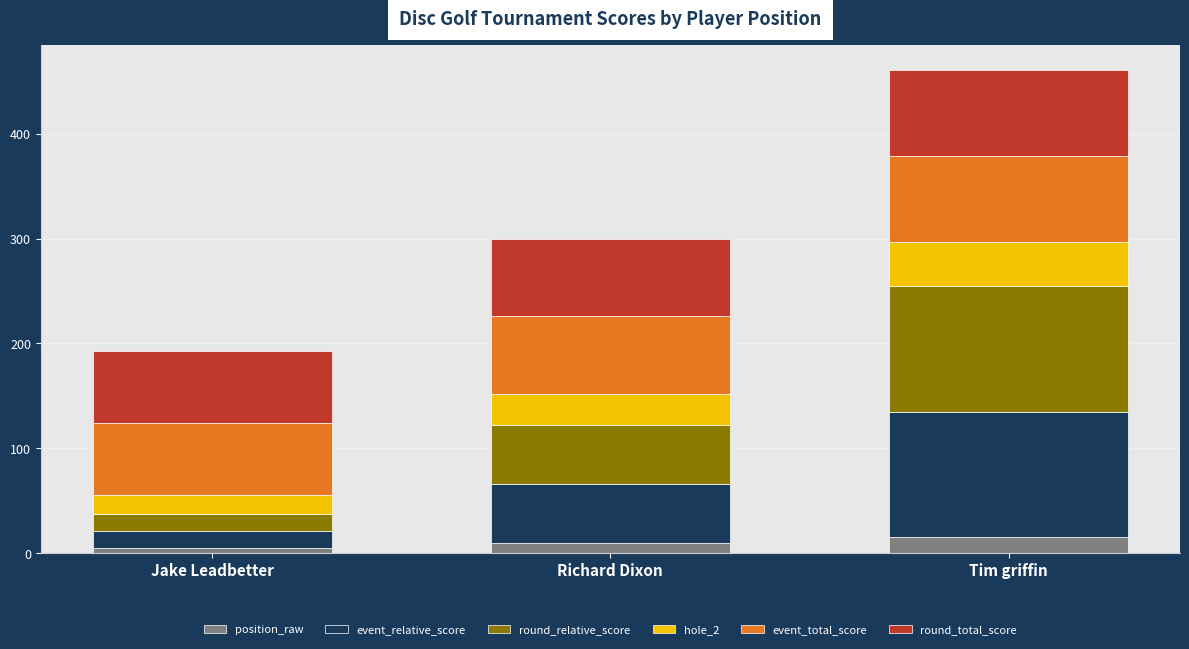

What is the highest value of the position_raw series?

15